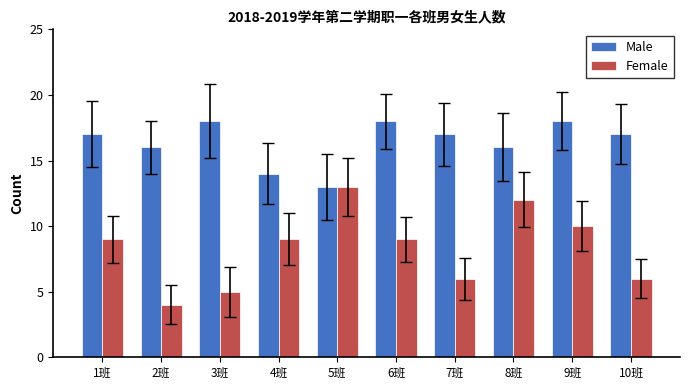

What is the label of the 5th bar from the left?

5班